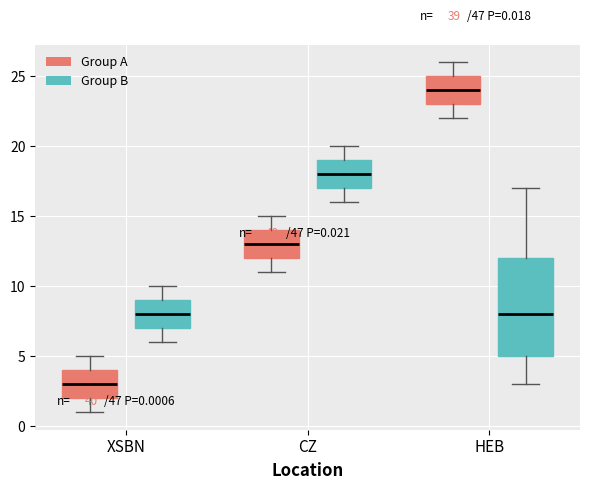

Which box has the highest median line?

HEB (Group A)